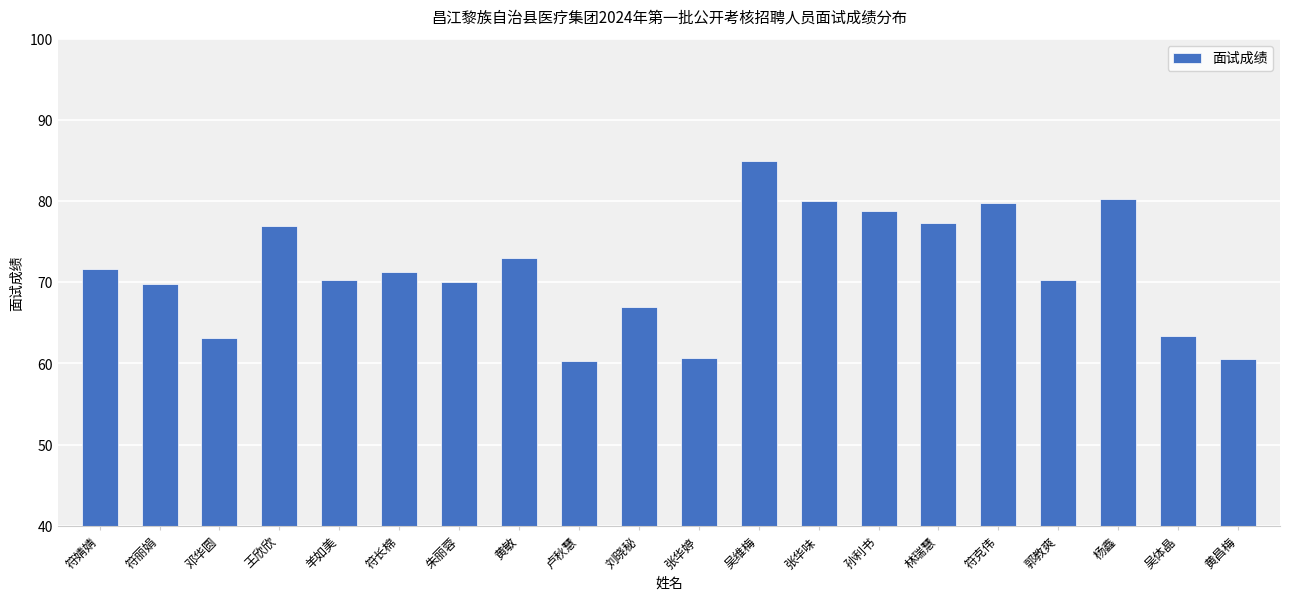

The chart shows a value of 98.1 at 羊如美. True or false?

False